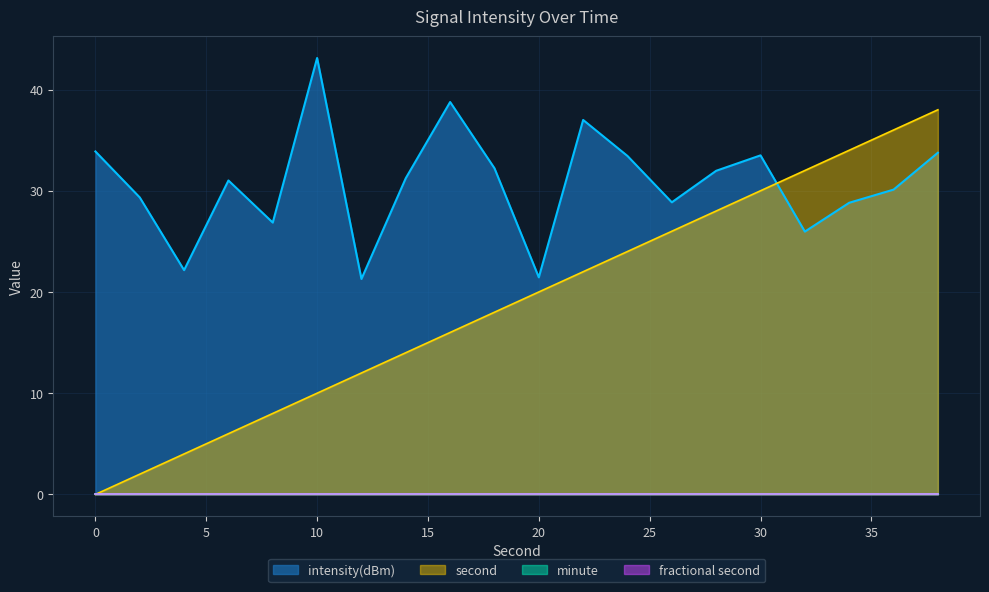

What is the average value of the intensity(dBm) series?

30.7